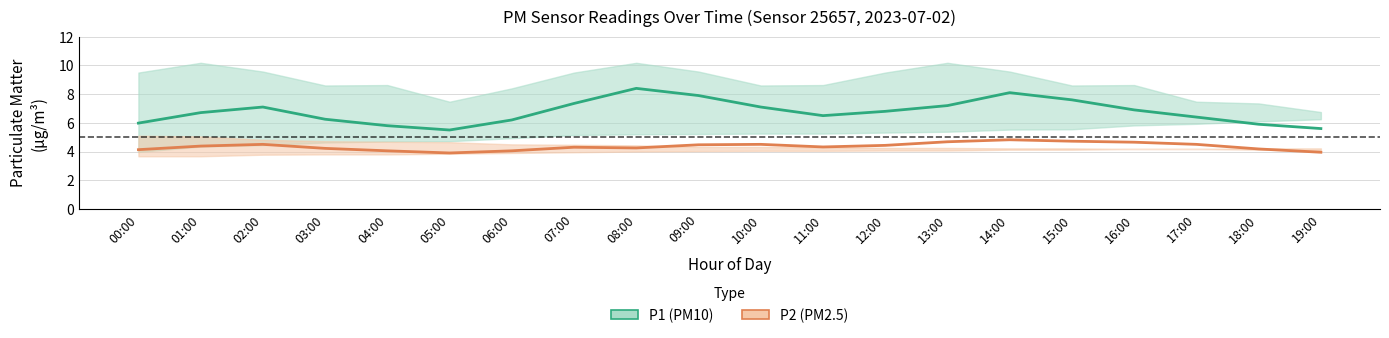

True or false: P2 (PM2.5) and P1 (PM10) intersect in this chart.

False